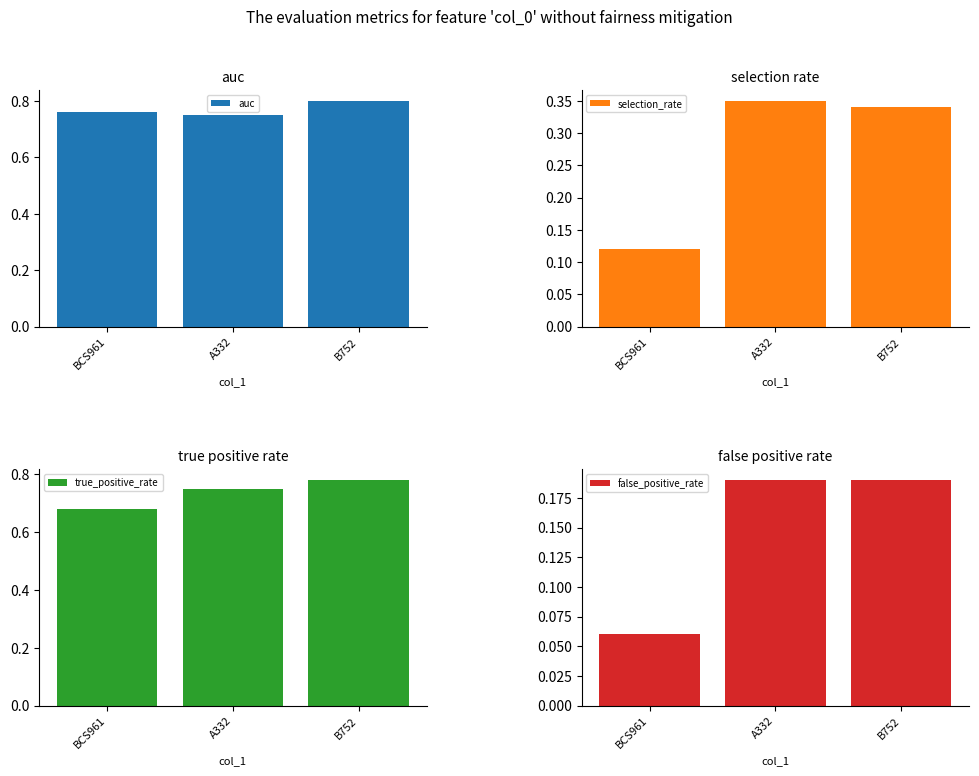

Which label corresponds to the largest value in the chart?

B752